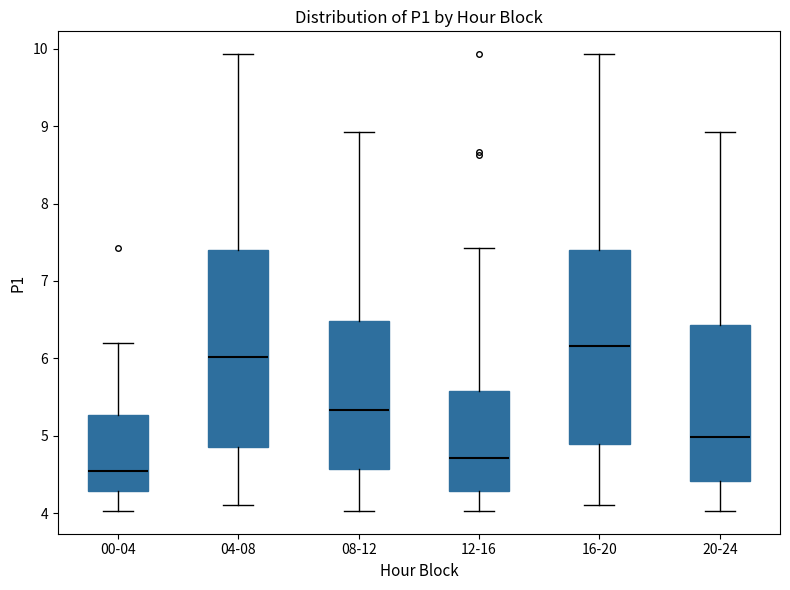

Reading left to right, transcribe this box plot: for each box, give where its median line is, the range the box spans, and where its two whiskers end, as read against the y-axis. The values are not printed on the chart, so give them approximately, as read against the axis.

00-04: median 4.6, box 4.3 to 5.3, whiskers 4.0 to 6.2
04-08: median 6.0, box 4.9 to 7.4, whiskers 4.1 to 9.9
08-12: median 5.3, box 4.6 to 6.5, whiskers 4.0 to 8.9
12-16: median 4.7, box 4.3 to 5.6, whiskers 4.0 to 7.4
16-20: median 6.2, box 4.9 to 7.4, whiskers 4.1 to 9.9
20-24: median 5.0, box 4.4 to 6.4, whiskers 4.0 to 8.9